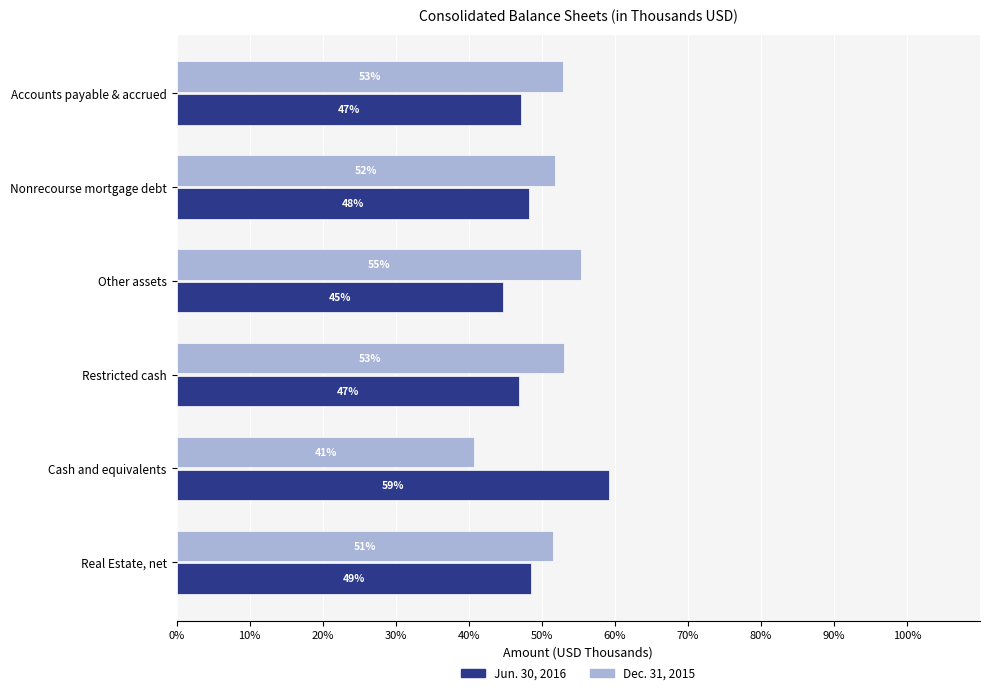

At how many categories does at least one series exceed 42?

6